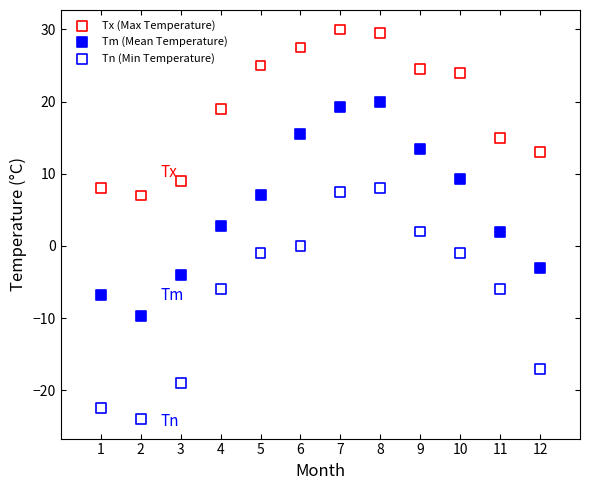

Which series reaches the maximum Y coordinate?

Tx (Max Temperature)